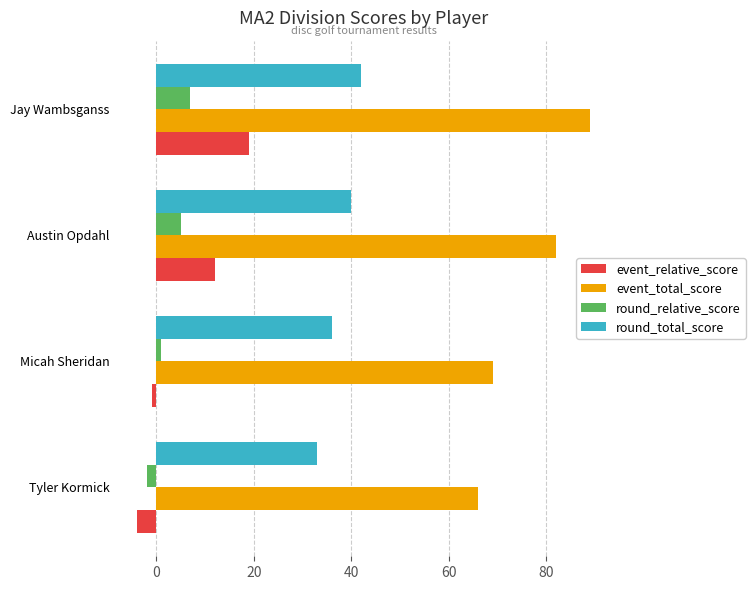

At Jay Wambsganss, list the series in order from smallest to largest.

round_relative_score, event_relative_score, round_total_score, event_total_score